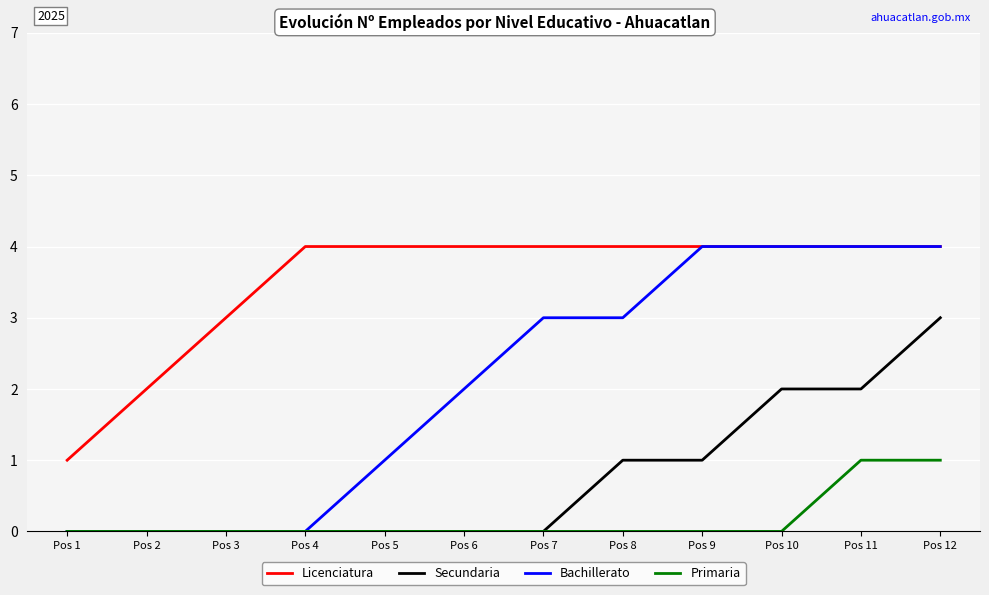

The value of Secundaria at Pos 7 is 0. True or false?

True